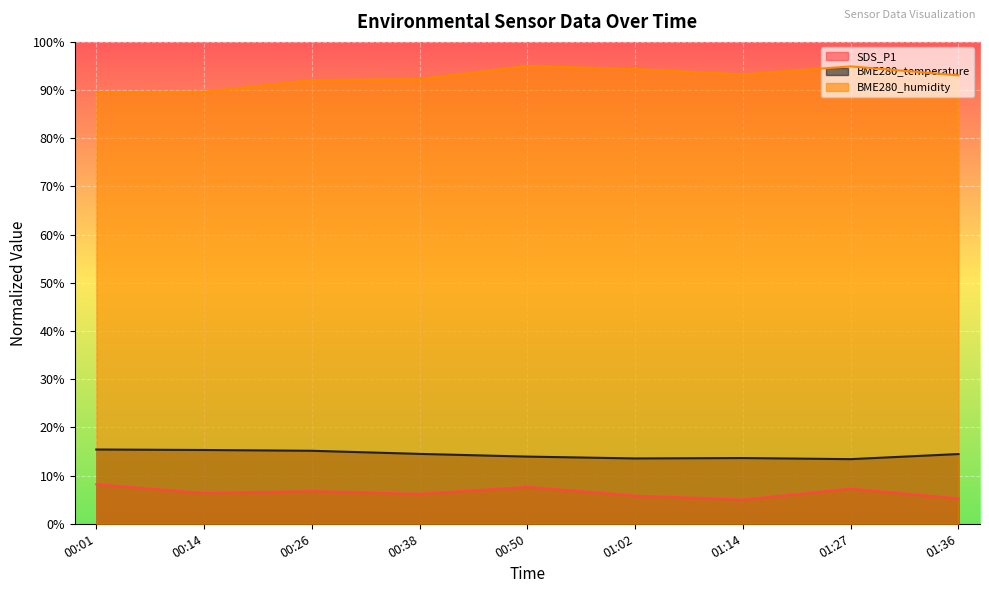

True or false: SDS_P1 and BME280_humidity cross at least once.

False